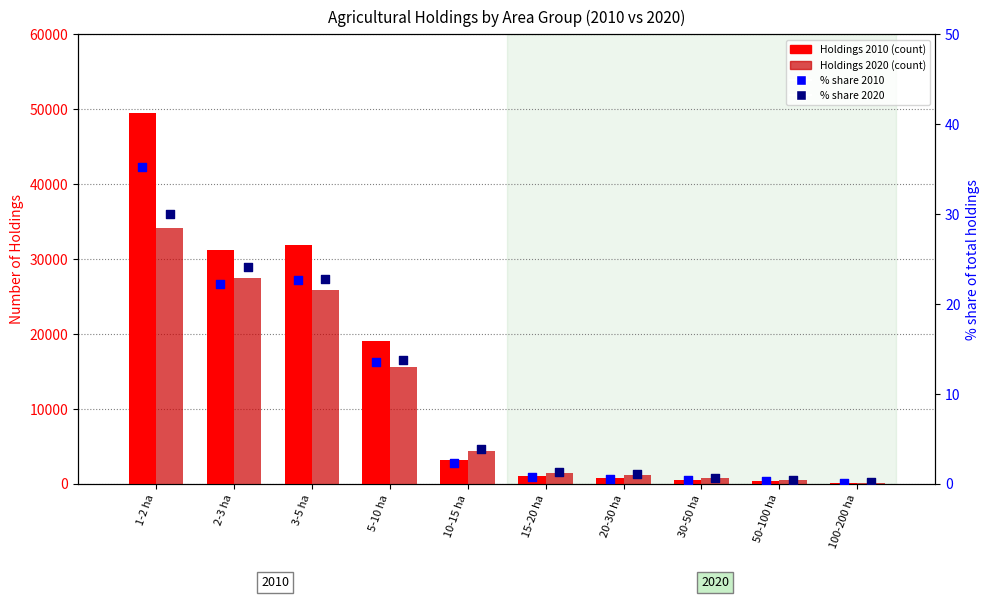

At how many categories does at least one series exceed 36935?

1